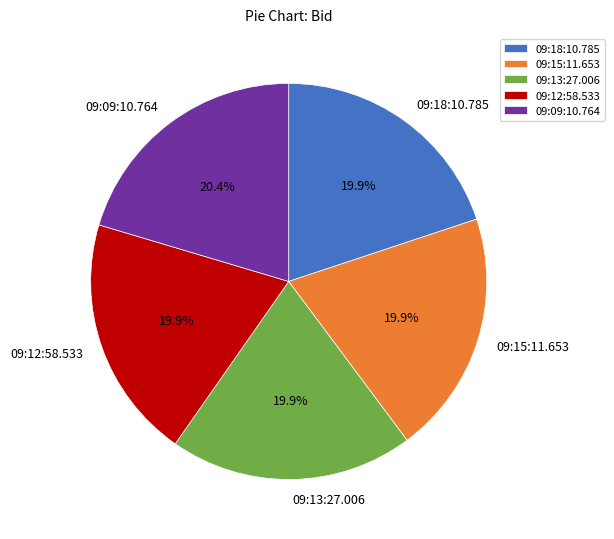

Is the sum of 09:15:11.653 and 09:18:10.785 greater than half?

No